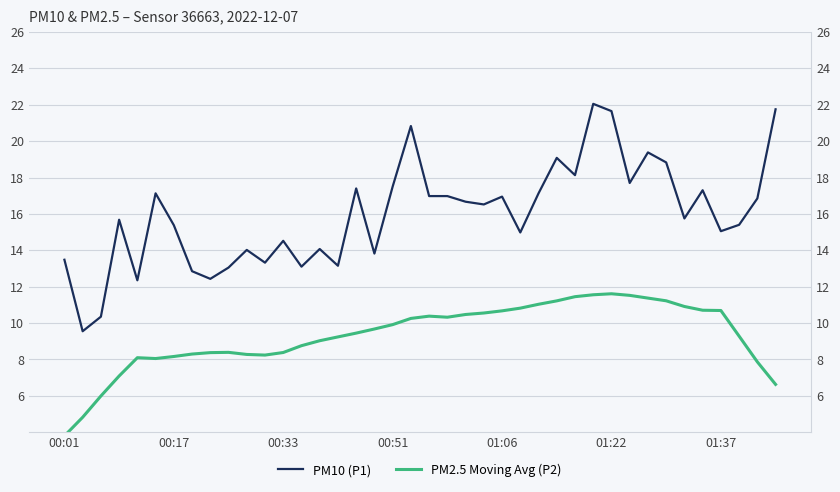

True or false: PM2.5 Moving Avg (P2) and PM10 (P1) intersect in this chart.

False